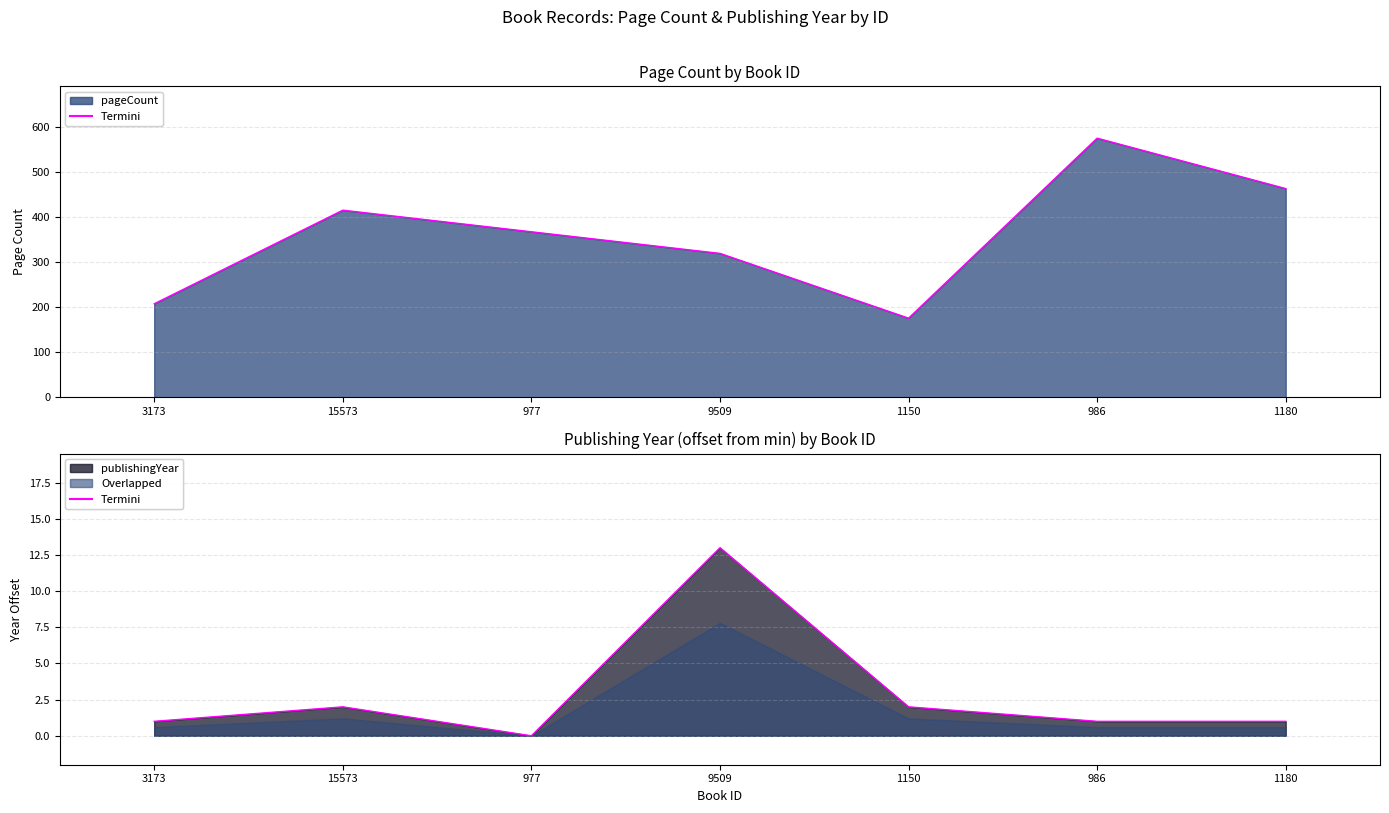

Rank the series by their average value, from lowest to highest.

publishingYear, pageCount